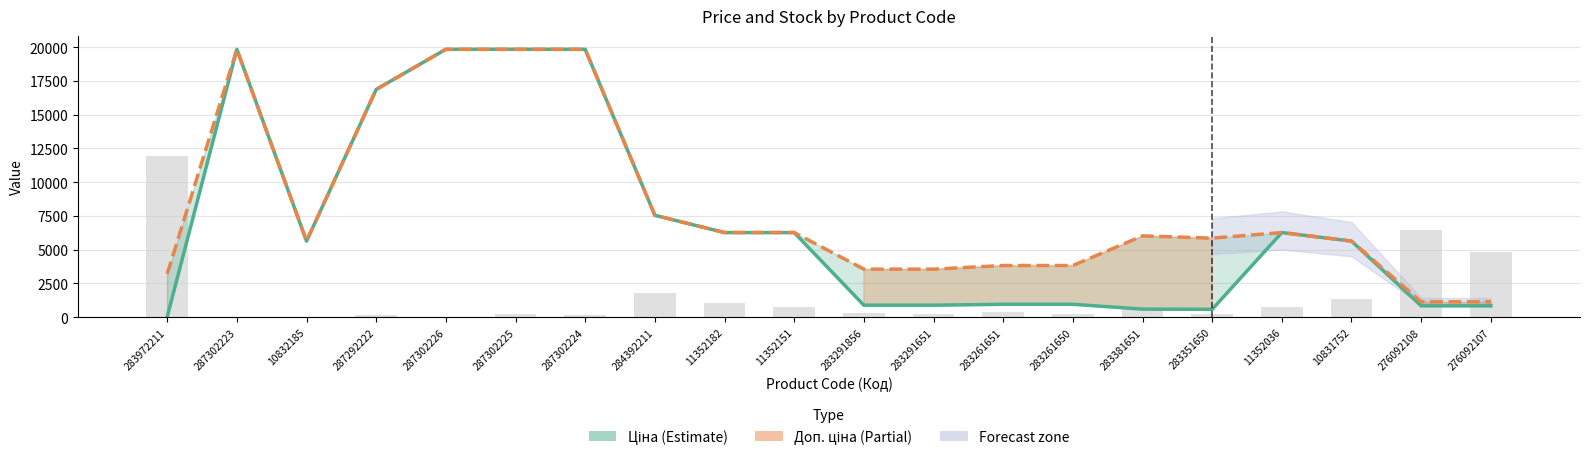

What is the minimum value shown in the chart?

32.0